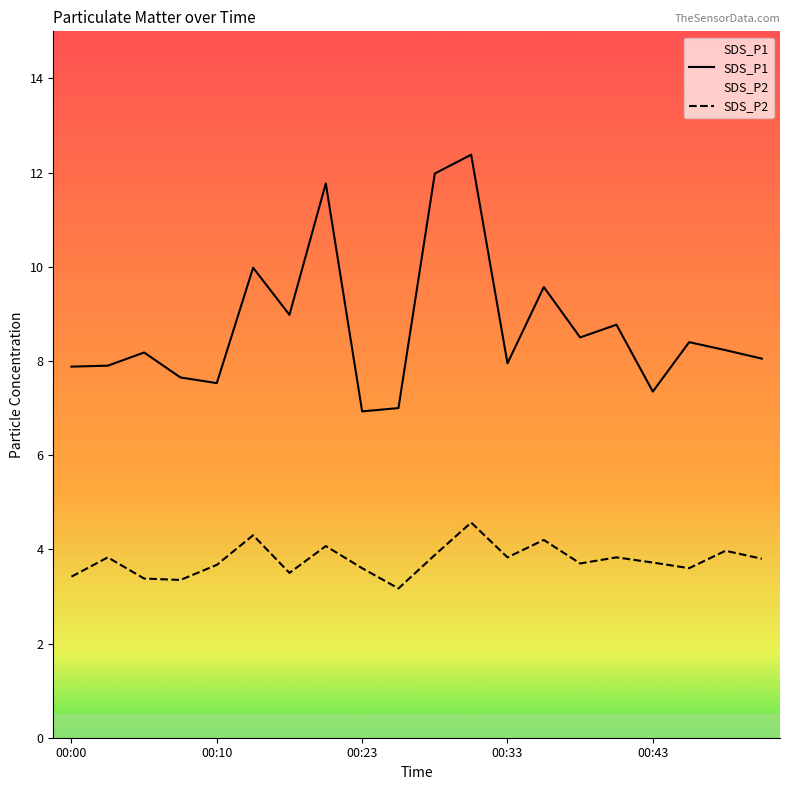

The SDS_P2 series shows 3.5 at 6. True or false?

True